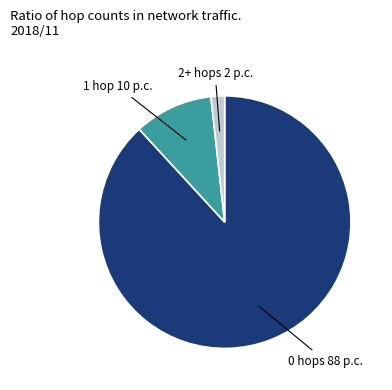

Is it true that 0 hops is 88% of the pie?

True